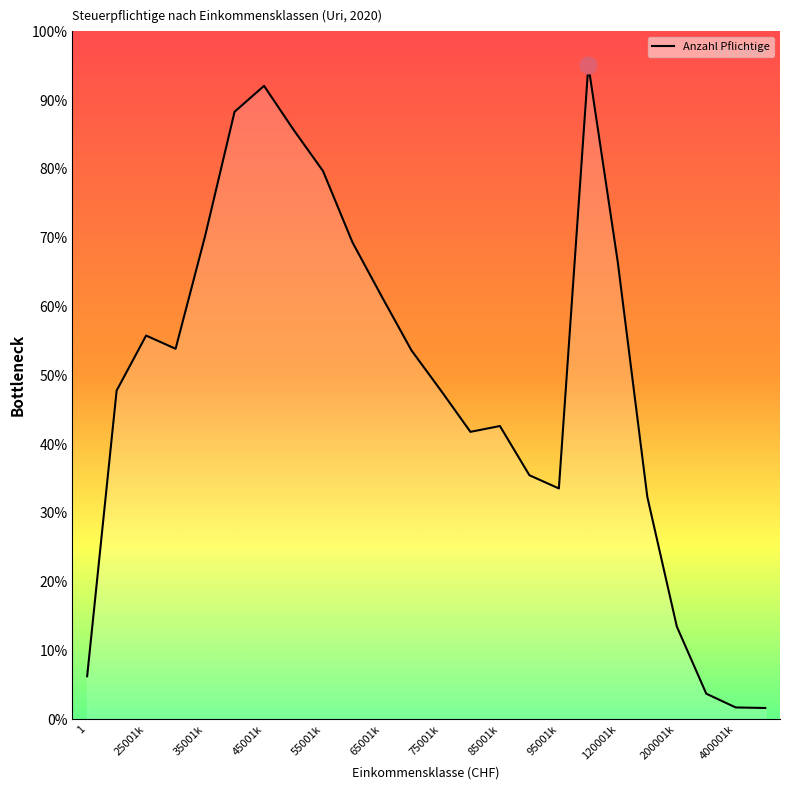

Does the chart display data point markers on the line(s)?

No